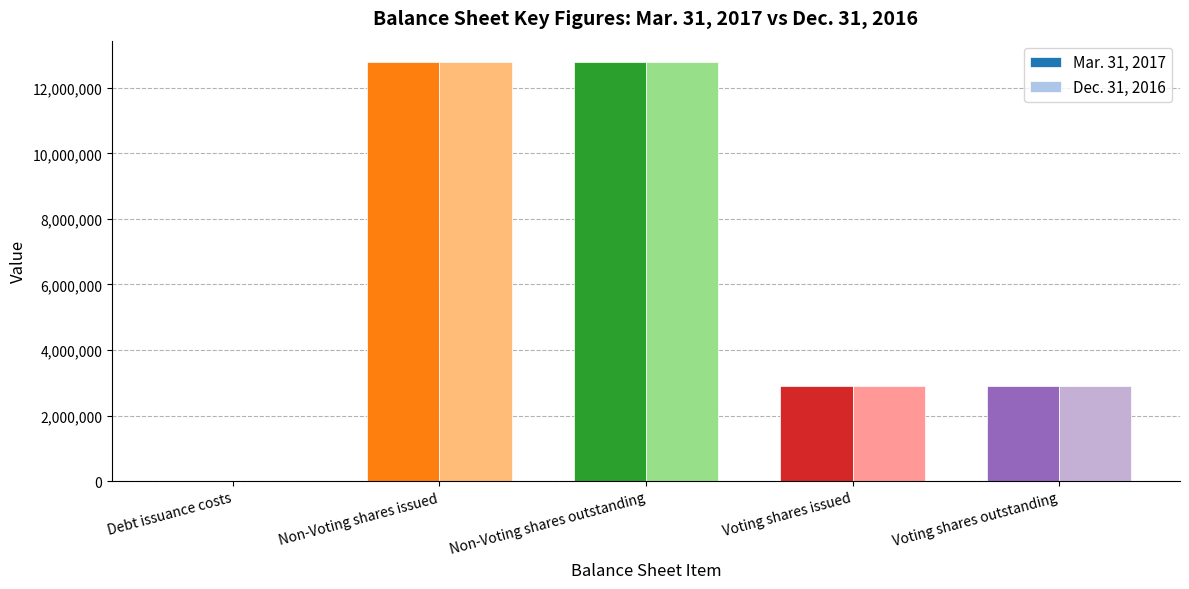

Count the number of categories in the chart.

5